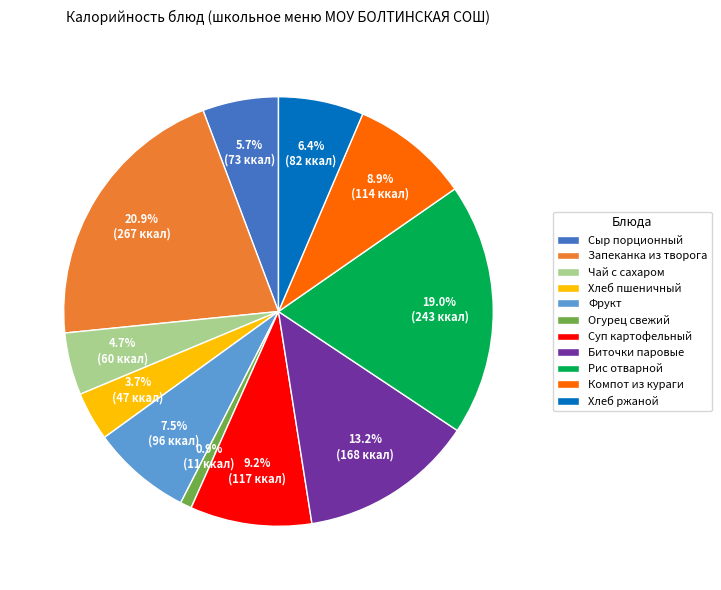

Which category has the smallest portion of the pie?

Огурец свежий